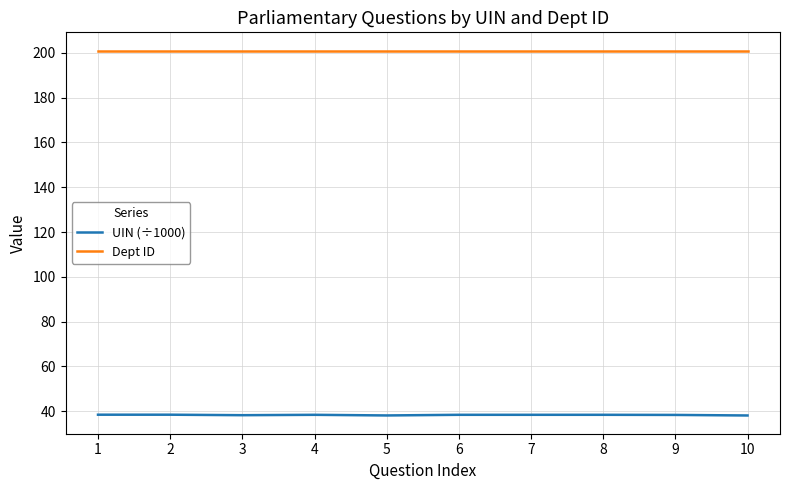

List the series in order of their overall mean, highest first.

Dept ID, UIN (÷1000)